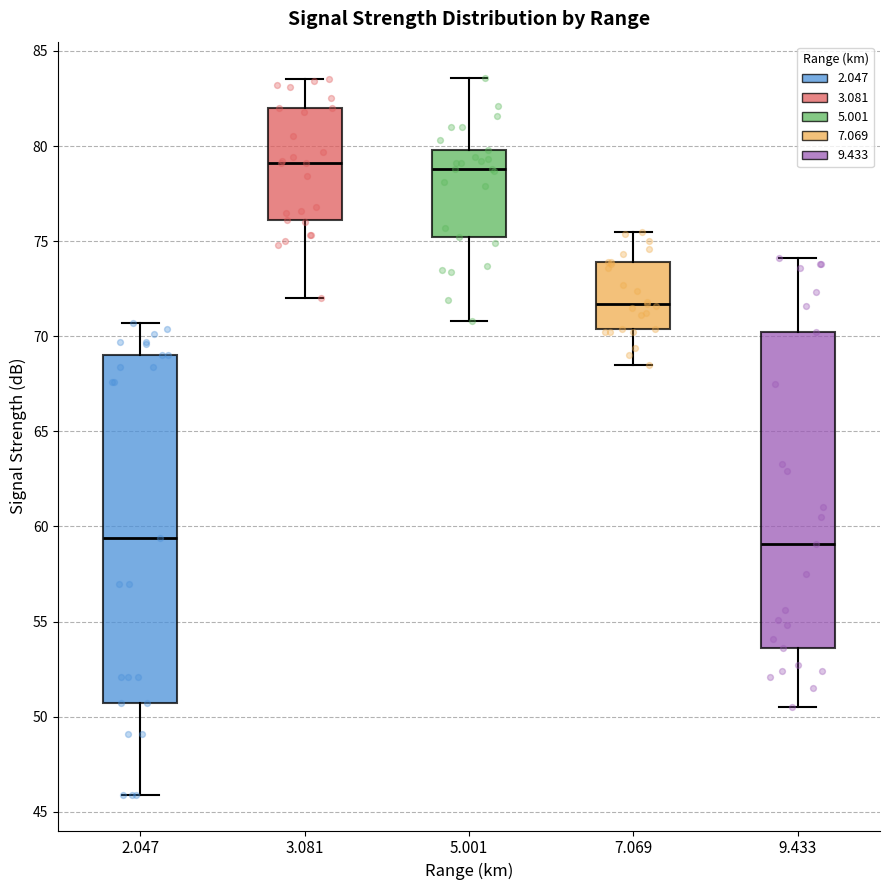

Reading left to right, transcribe this box plot: for each box, give where its median line is, the range the box spans, and where its two whiskers end, as read against the y-axis. The values are not printed on the chart, so give them approximately, as read against the axis.

2.047: median 59.5, box 50.5 to 69.0, whiskers 46.0 to 70.5
3.081: median 79.0, box 76.0 to 82.0, whiskers 72.0 to 83.5
5.001: median 79.0, box 75.0 to 80.0, whiskers 71.0 to 83.5
7.069: median 71.5, box 70.5 to 74.0, whiskers 68.5 to 75.5
9.433: median 59.0, box 53.5 to 70.0, whiskers 50.5 to 74.0